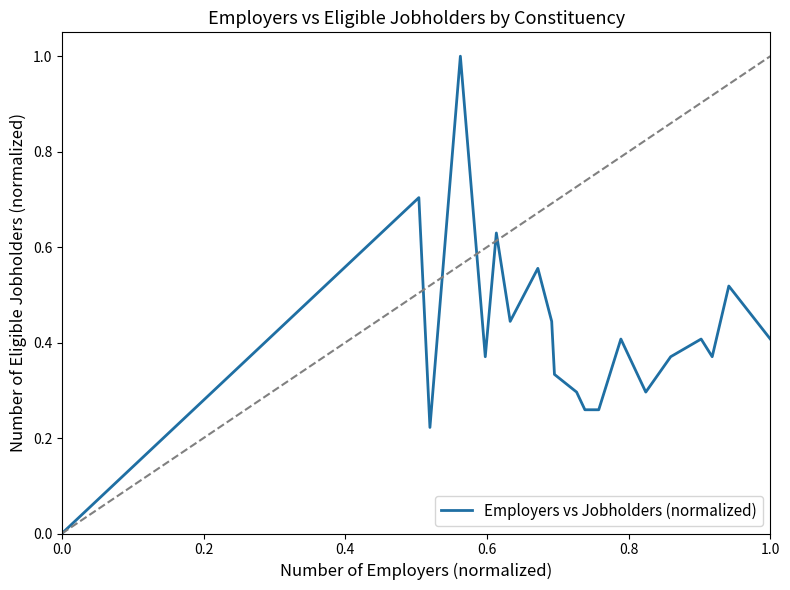

What is the difference between the maximum and minimum values?

1.0